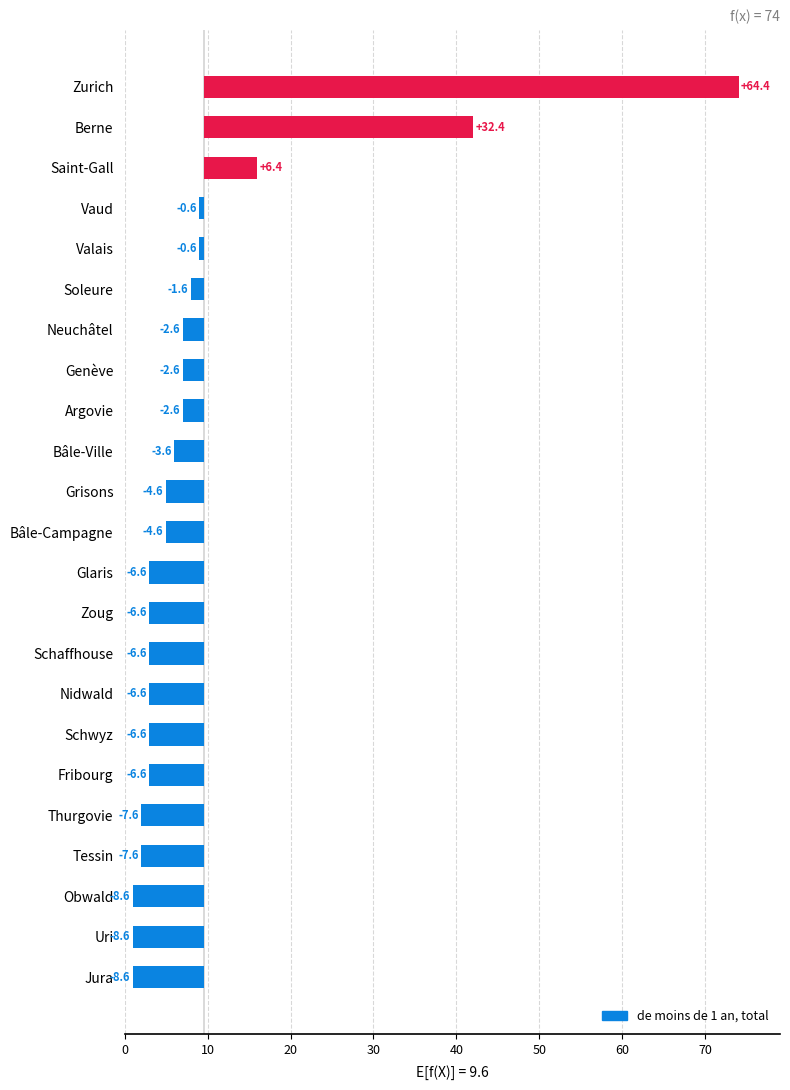

How many values exceed -4?

10